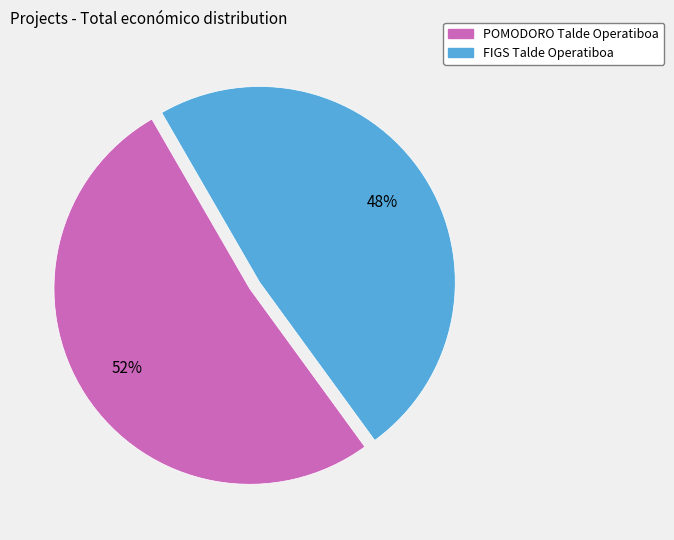

Approximately how many times larger is the value at POMODORO Talde Operatiboa compared to FIGS Talde Operatiboa?

1.1